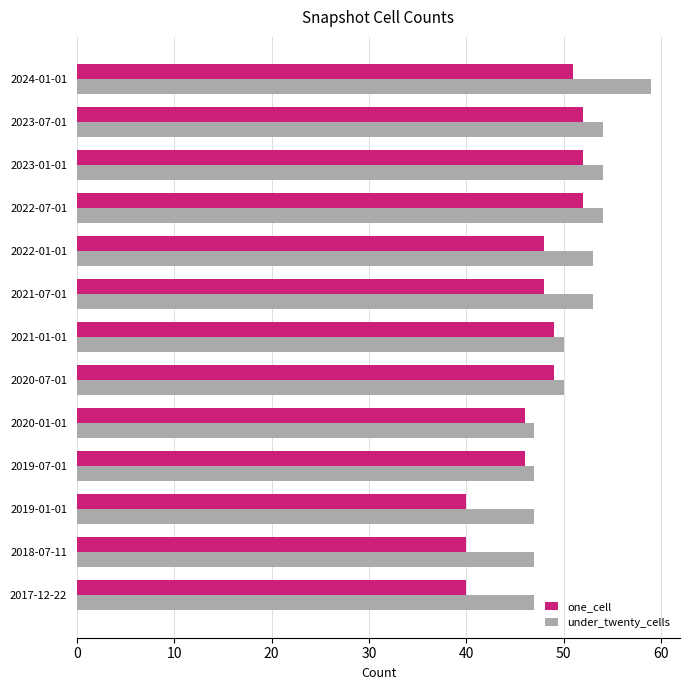

What is the difference between the maximum and second lowest values in the under_twenty_cells series?

12